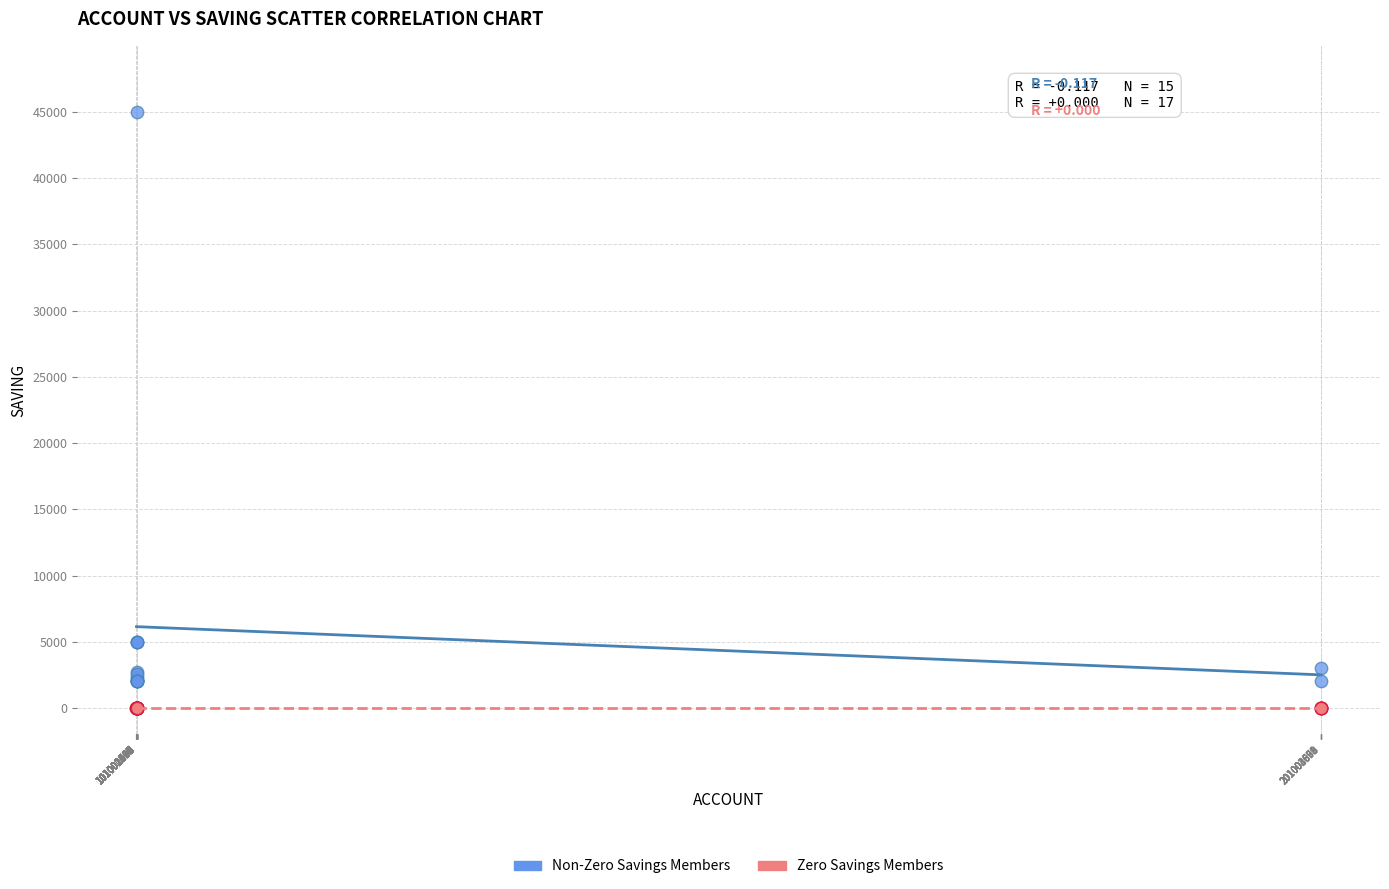

Which series contains the lowest Y value?

Zero Savings Members